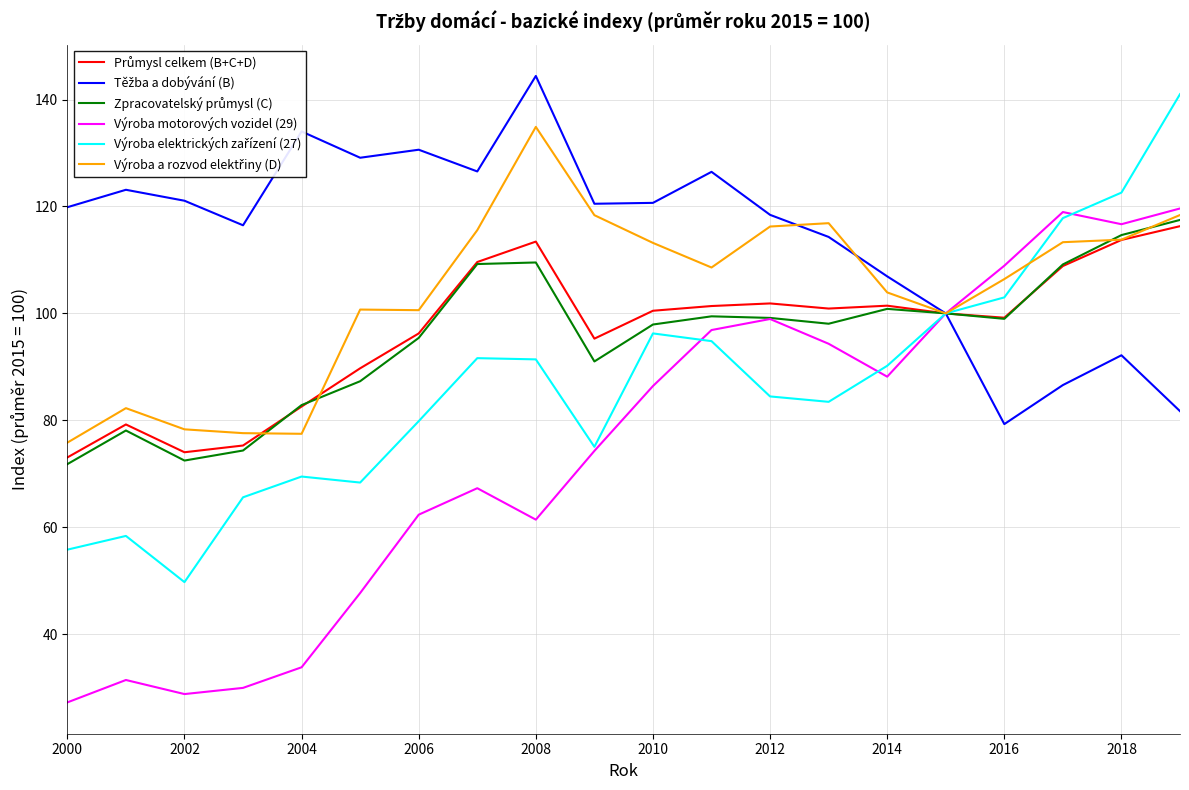

What is the greatest value displayed?

144.4